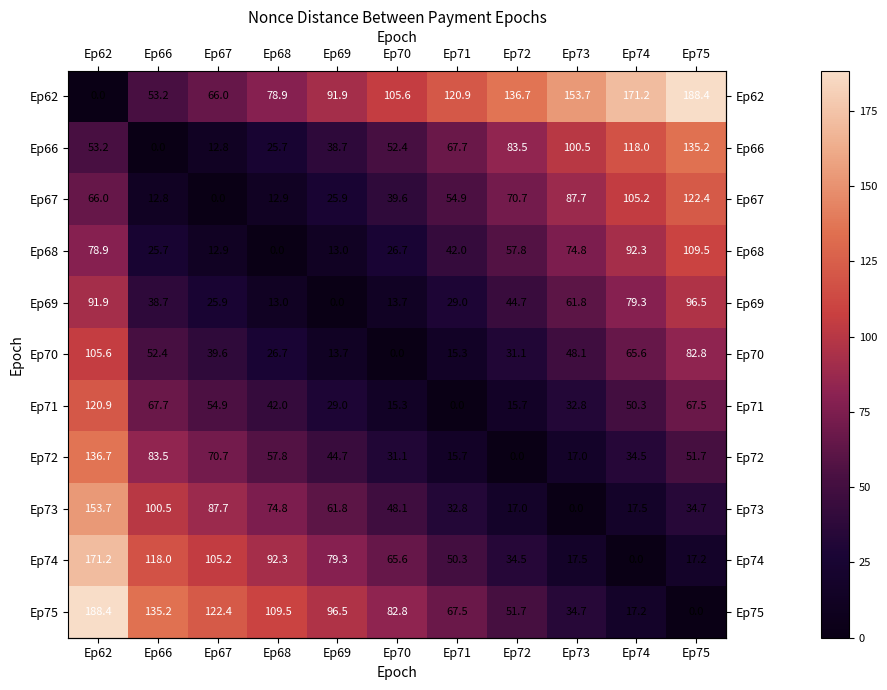

The value of Ep67 at Ep69 is 35.1. True or false?

False